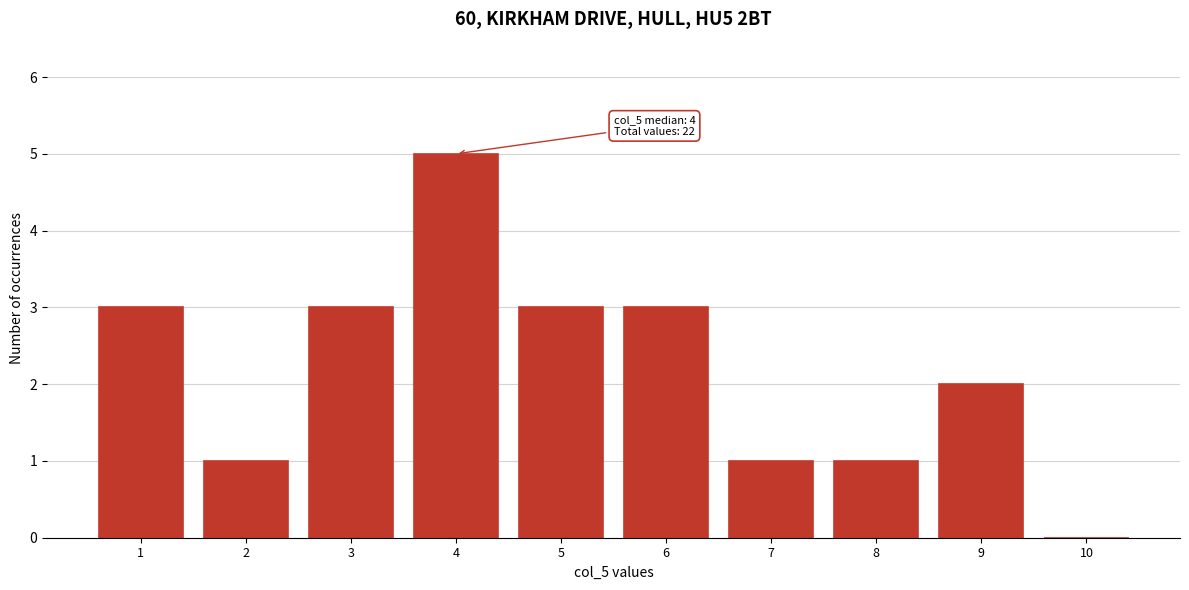

Over which range of the x-axis is the bar tallest?

3.5 to 4.5